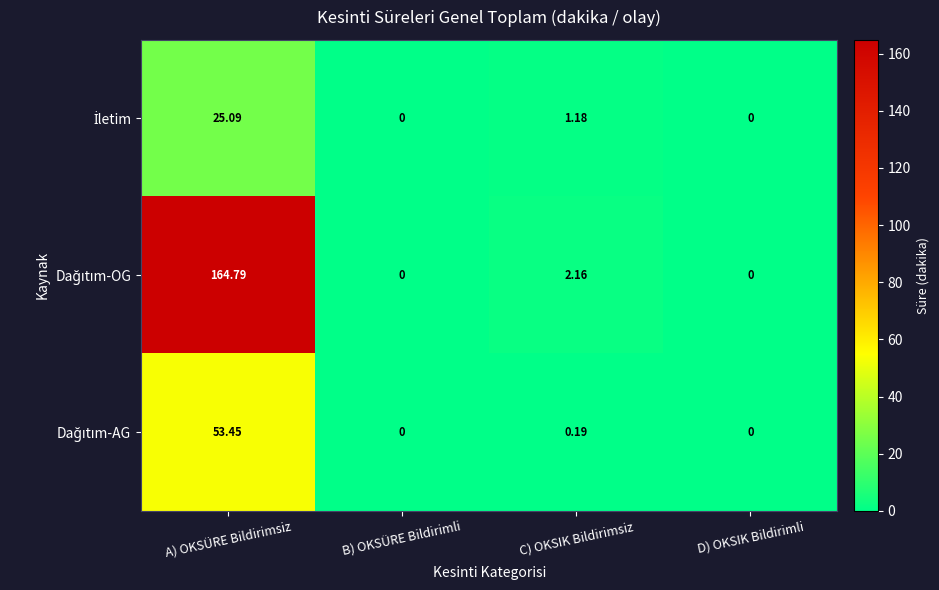

At which category is the sum across all series the highest?

A) OKSÜRE Bildirimsiz